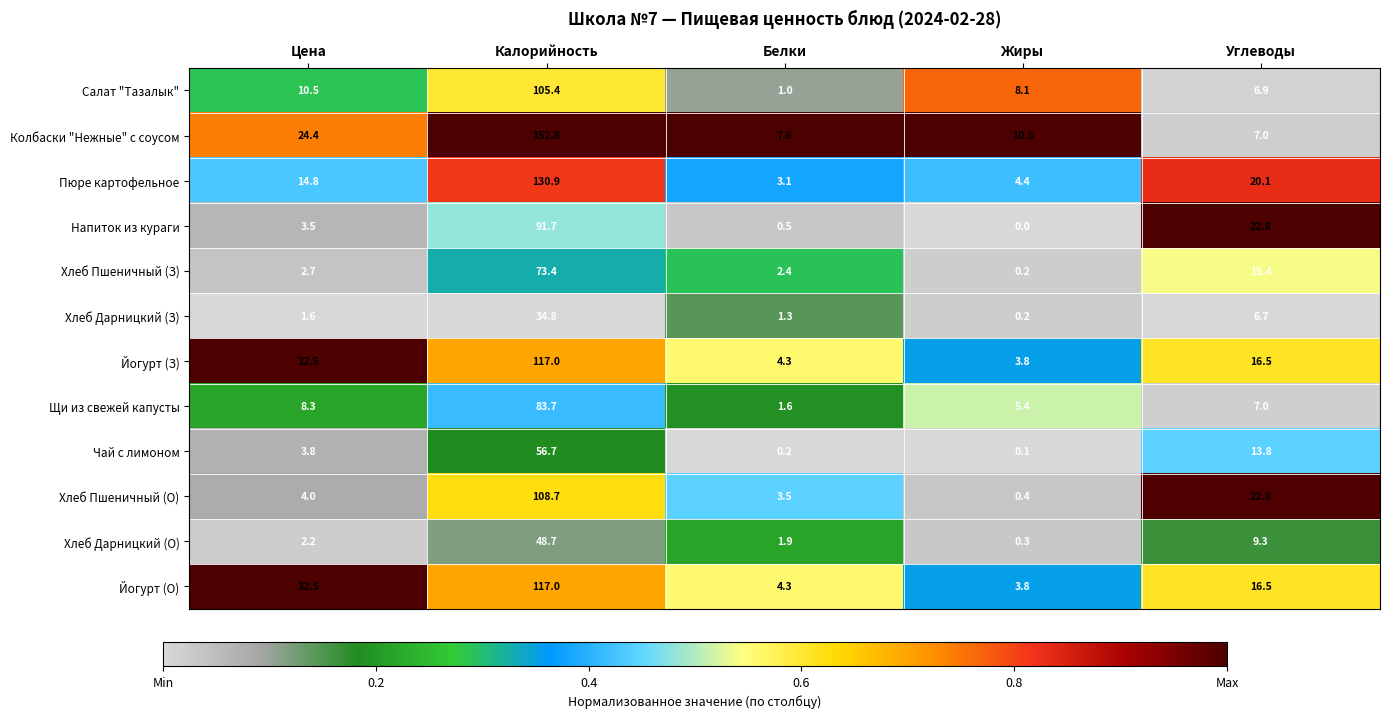

Where is Чай с лимоном nearest to the value 28?

Углеводы